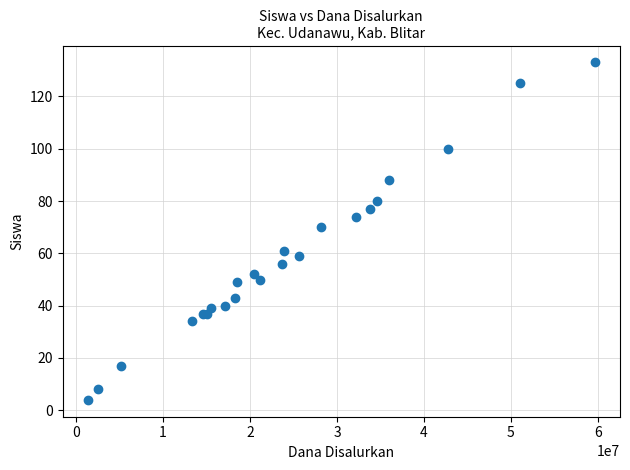

What Y value in the scatter plot is closest to 68?

70